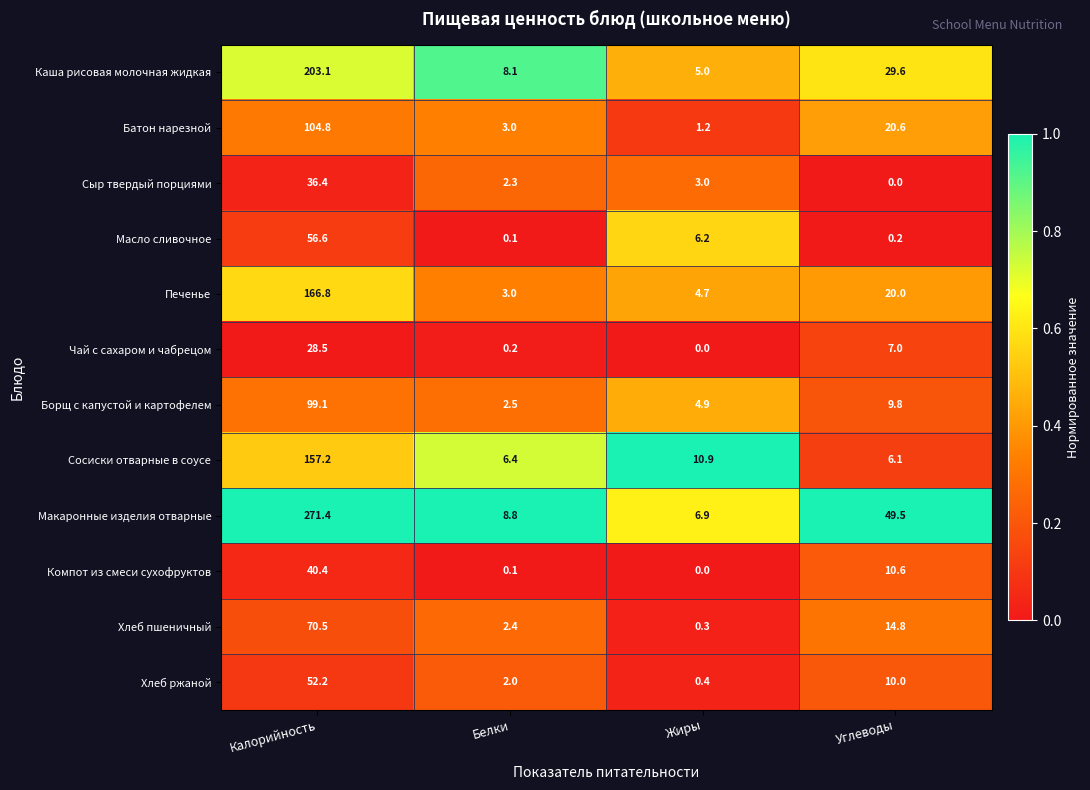

The value of Хлеб пшеничный at Белки is 3.9. True or false?

False